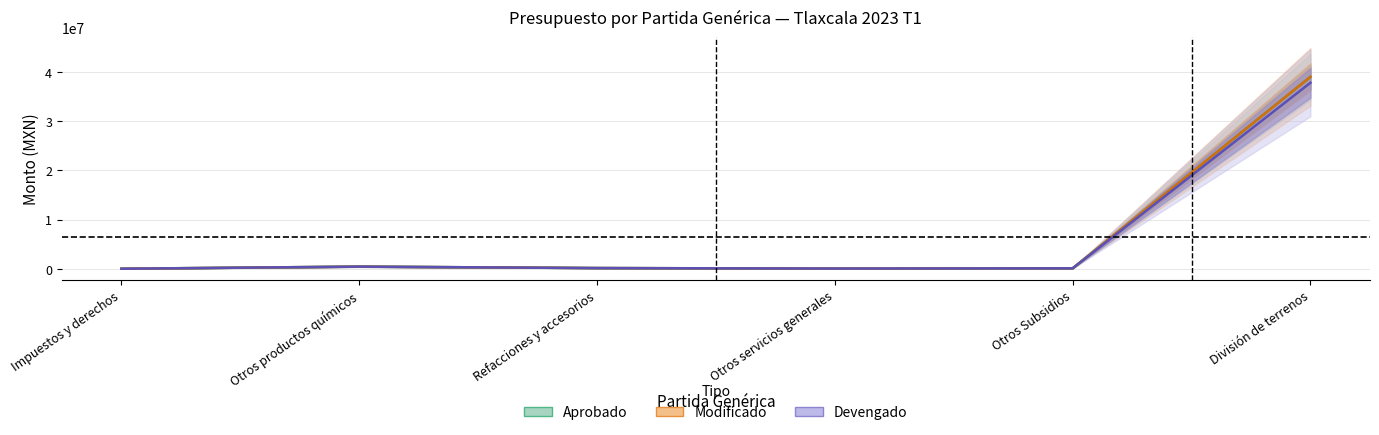

Between Otros Subsidios and Impuestos y derechos, which is larger?

Otros Subsidios